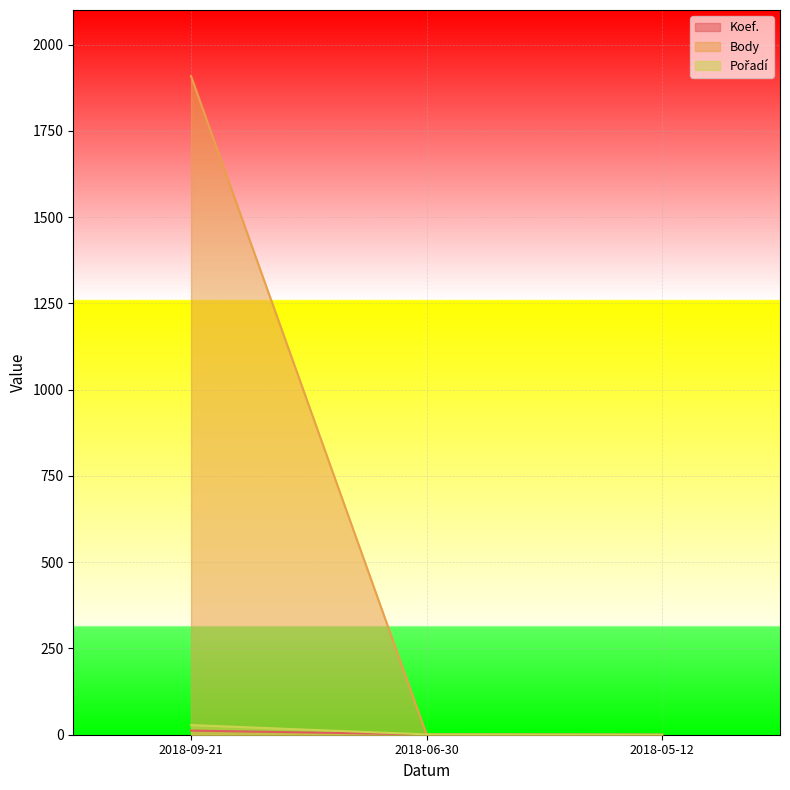

The Pořadí series shows 1 at 2018-06-30. True or false?

True